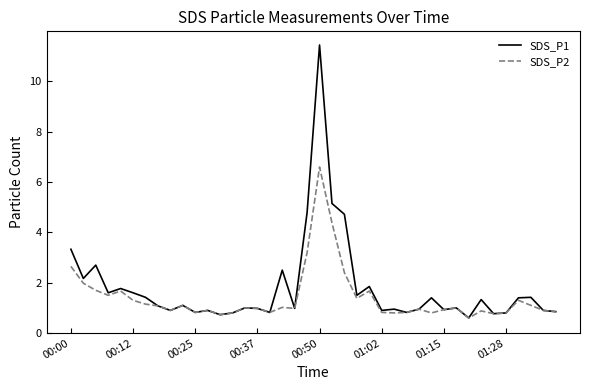

What is the sum of all SDS_P1 values?

71.7